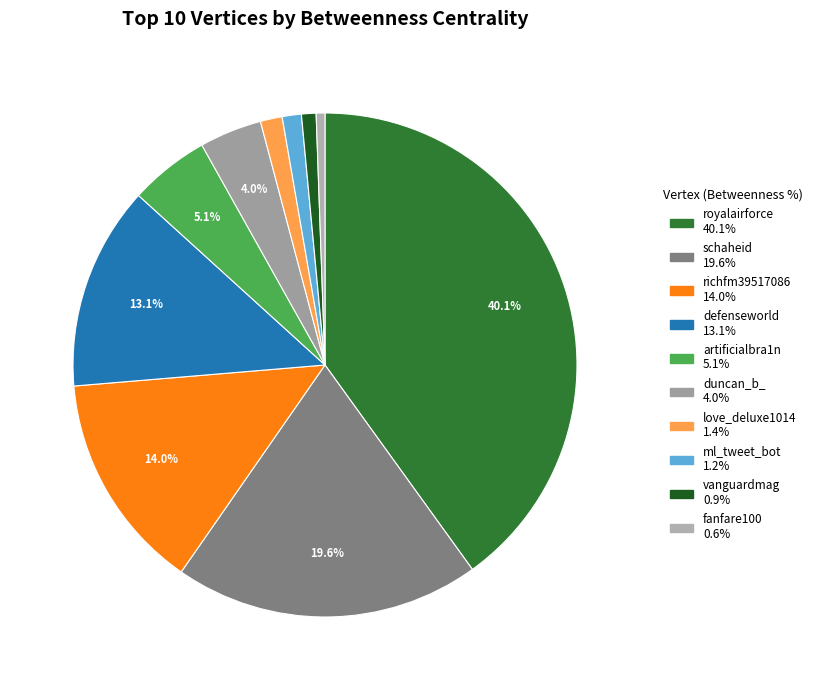

Is it true that fanfare100 is 12% of the pie?

False